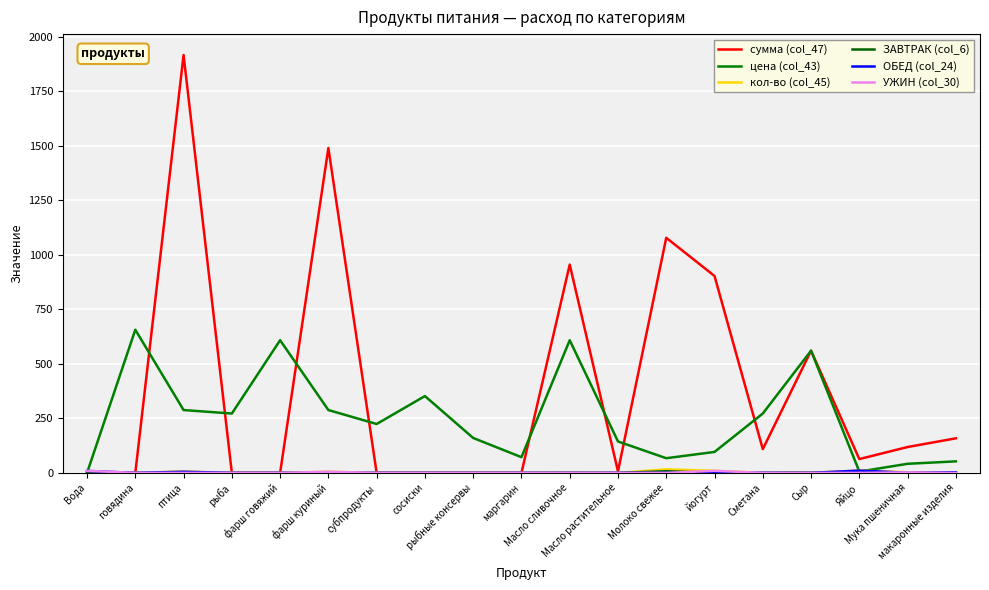

Does the chart have visible grid lines?

Yes